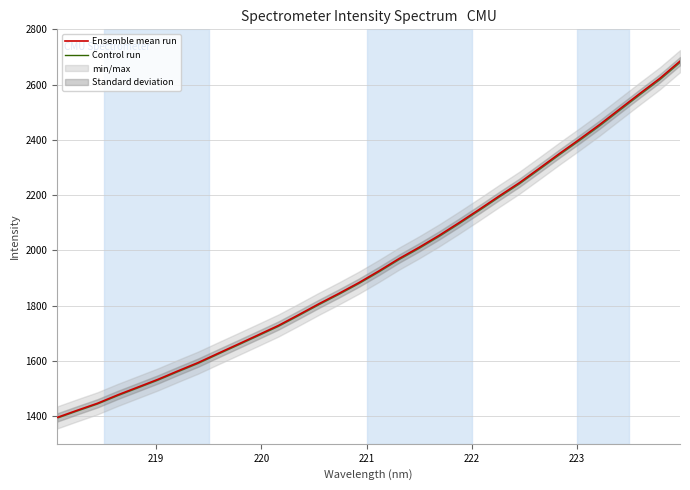

What is the minimum value for Control run?

1392.7